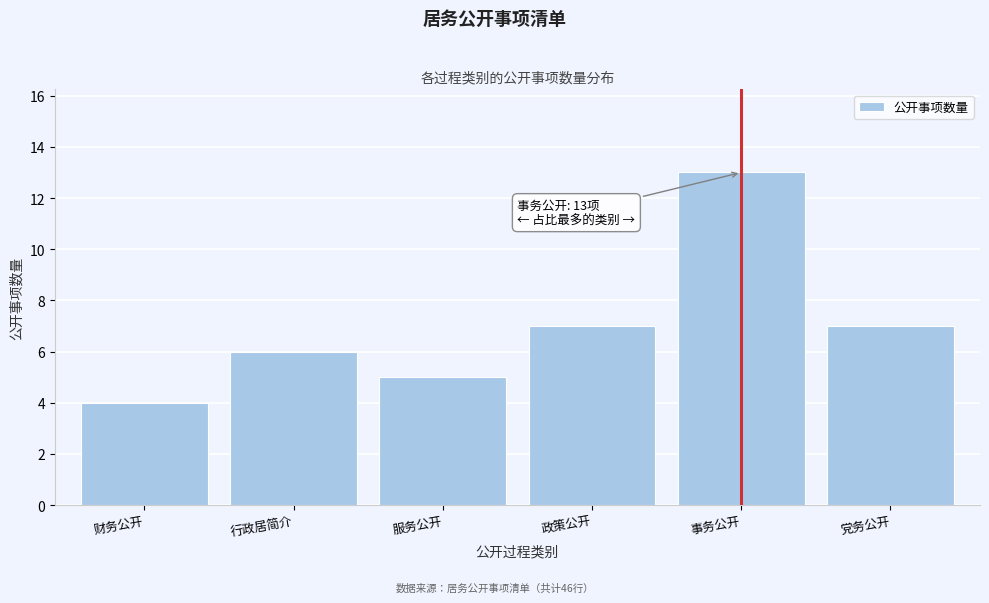

Reading left to right, list all the values displayed in this chart.

财务公开=4	行政居简介=6	服务公开=5	政策公开=7	事务公开=13	党务公开=7